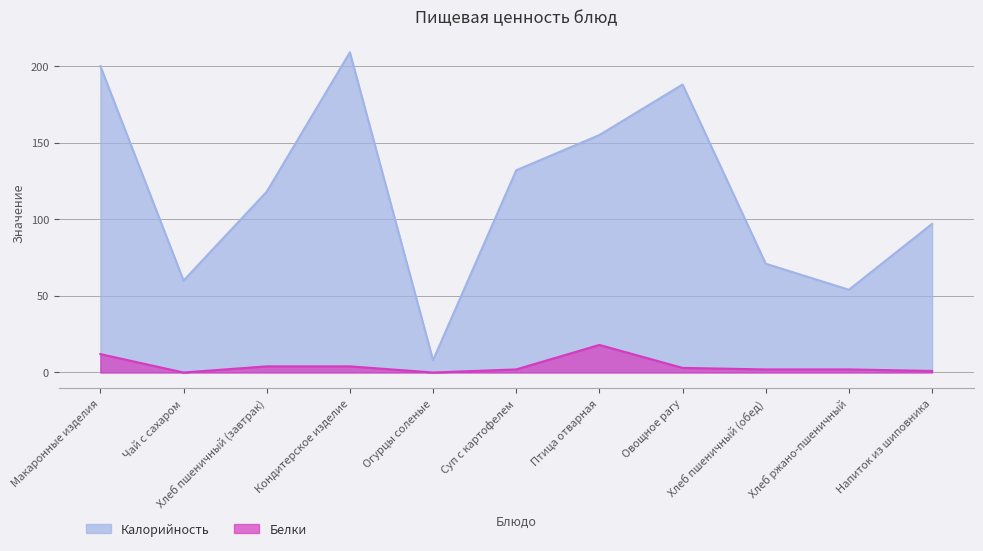

Between Огурцы соленые and Овощное рагу, which series saw the biggest shift?

Калорийность